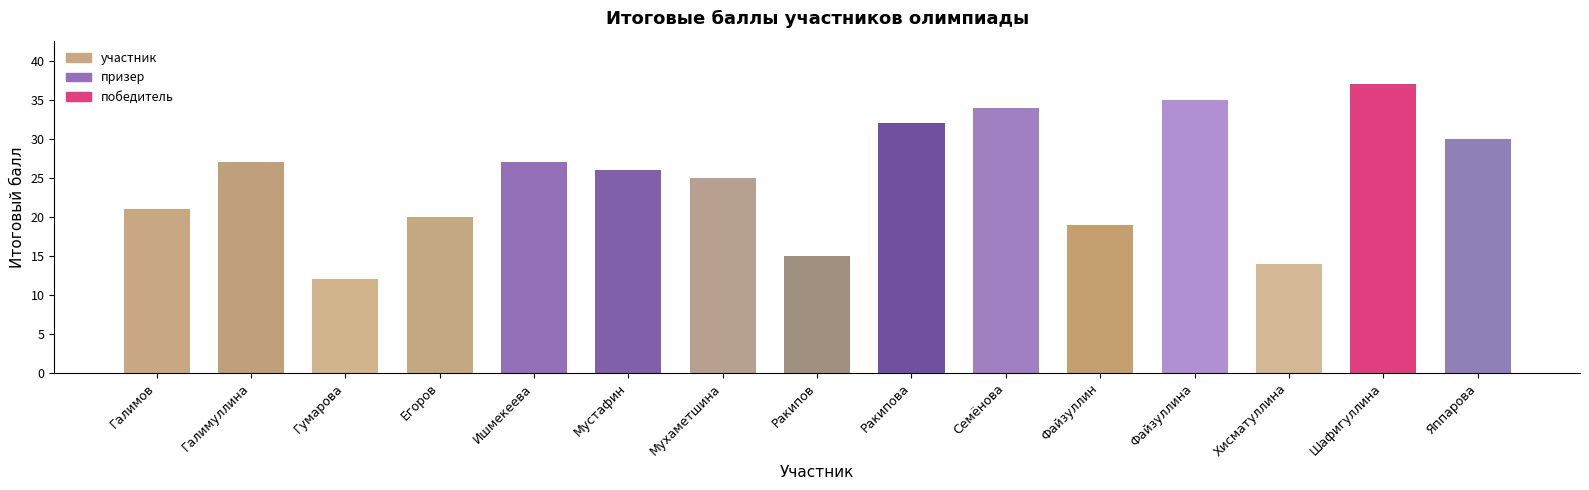

What is the label of the 10th bar from the left?

Семёнова